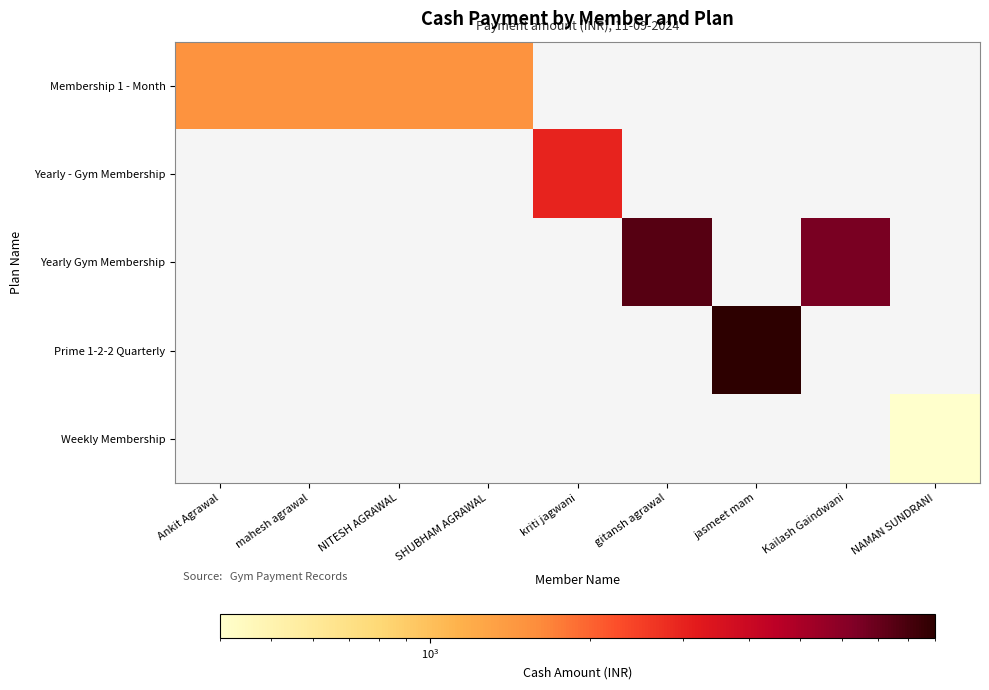

Which series has the largest total across all categories?

Yearly Gym Membership